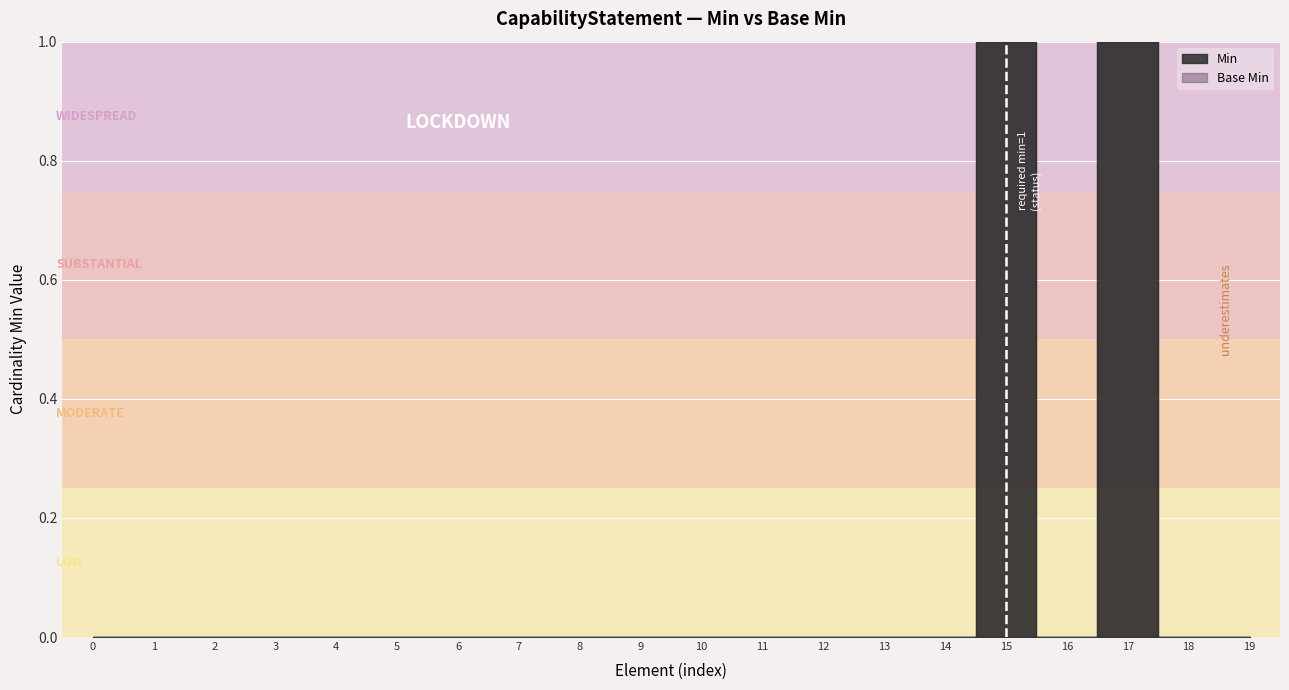

Which category has the highest value across all series?

CapabilityStatement.status